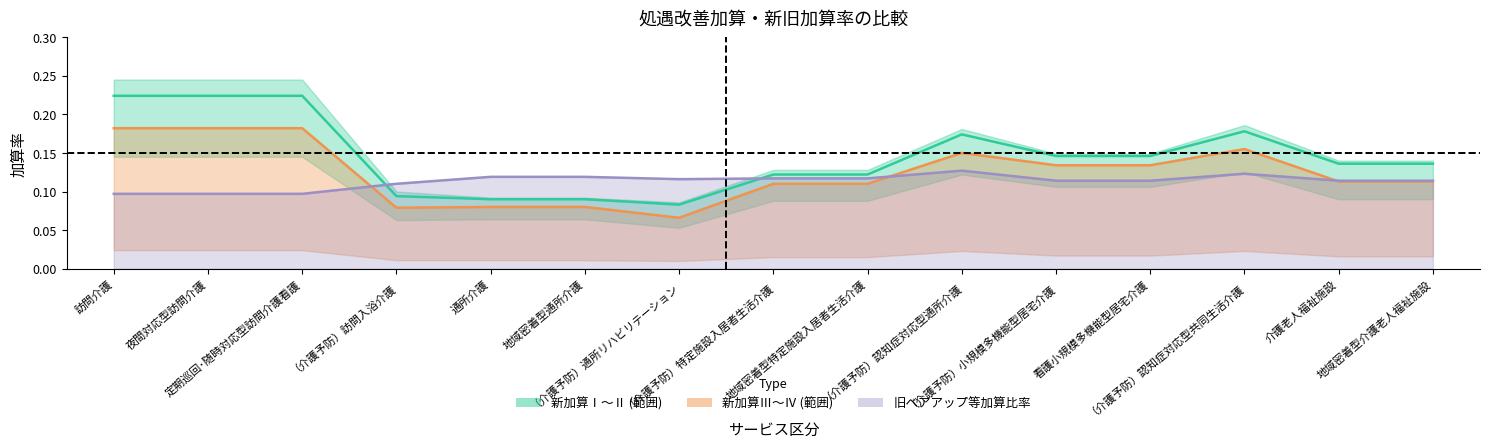

In 旧比率Ⅰ, how many points are higher than both neighbors (excluding endpoints)?

2